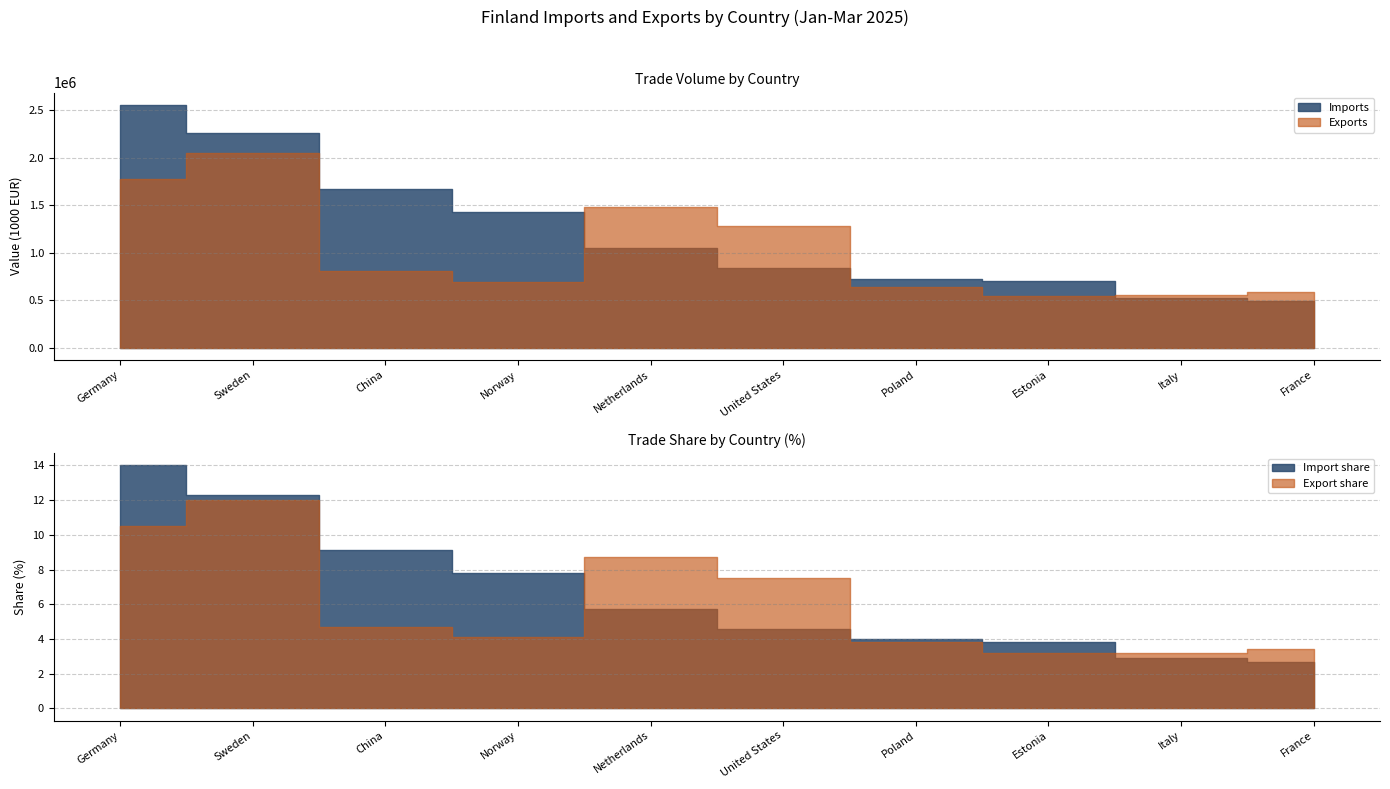

True or false: Imports has a value of 2816075 at China.

False